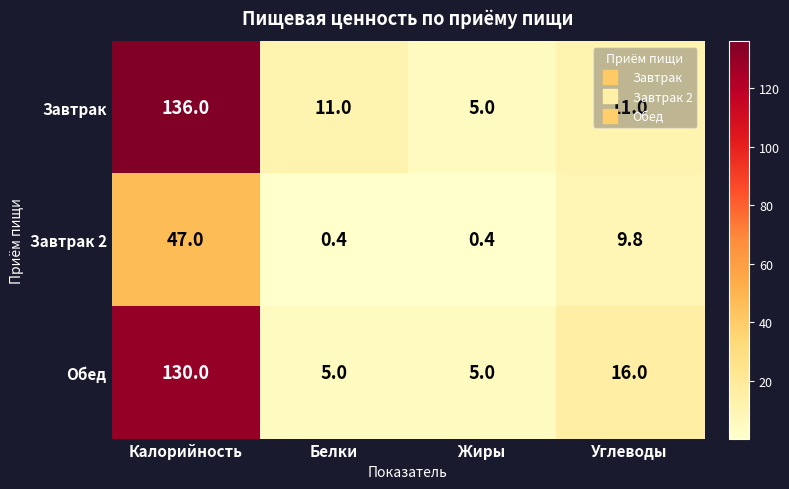

Rank the series by their maximum value, from lowest to highest.

Завтрак 2, Обед, Завтрак